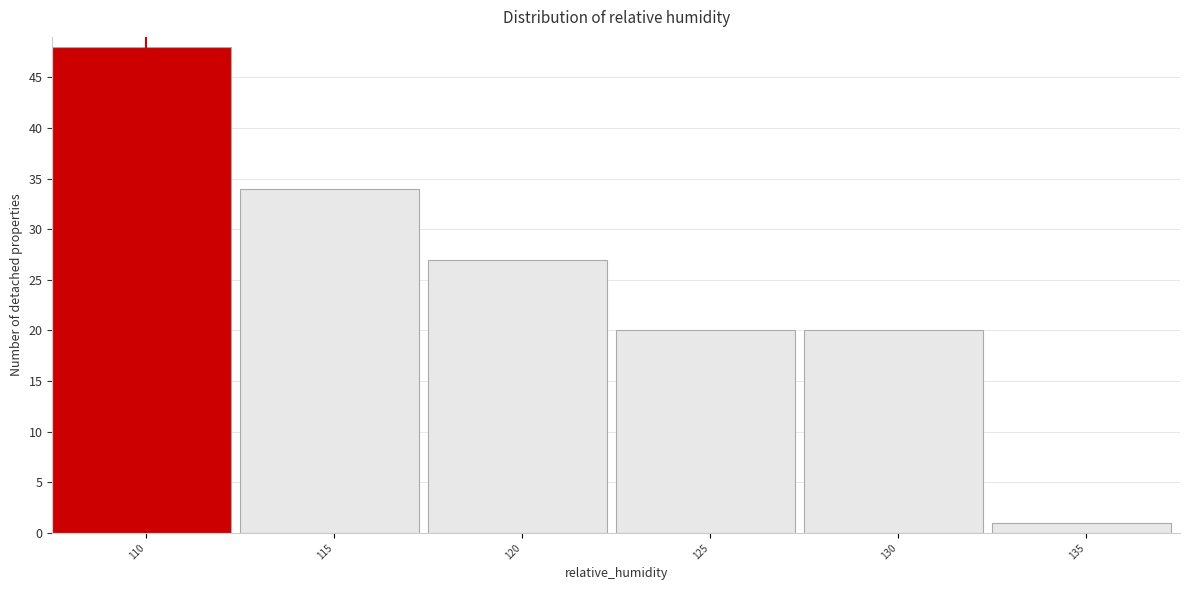

Reading right to left, transcribe all the data shown in this chart.

1	20	20	27	34	48